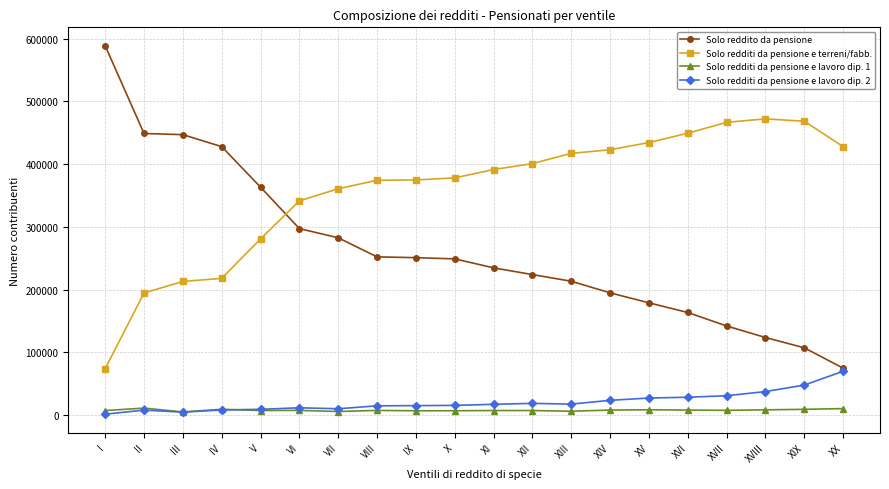

How many data points in Solo redditi da pensione e lavoro dip. 1 are less than 7794?

10